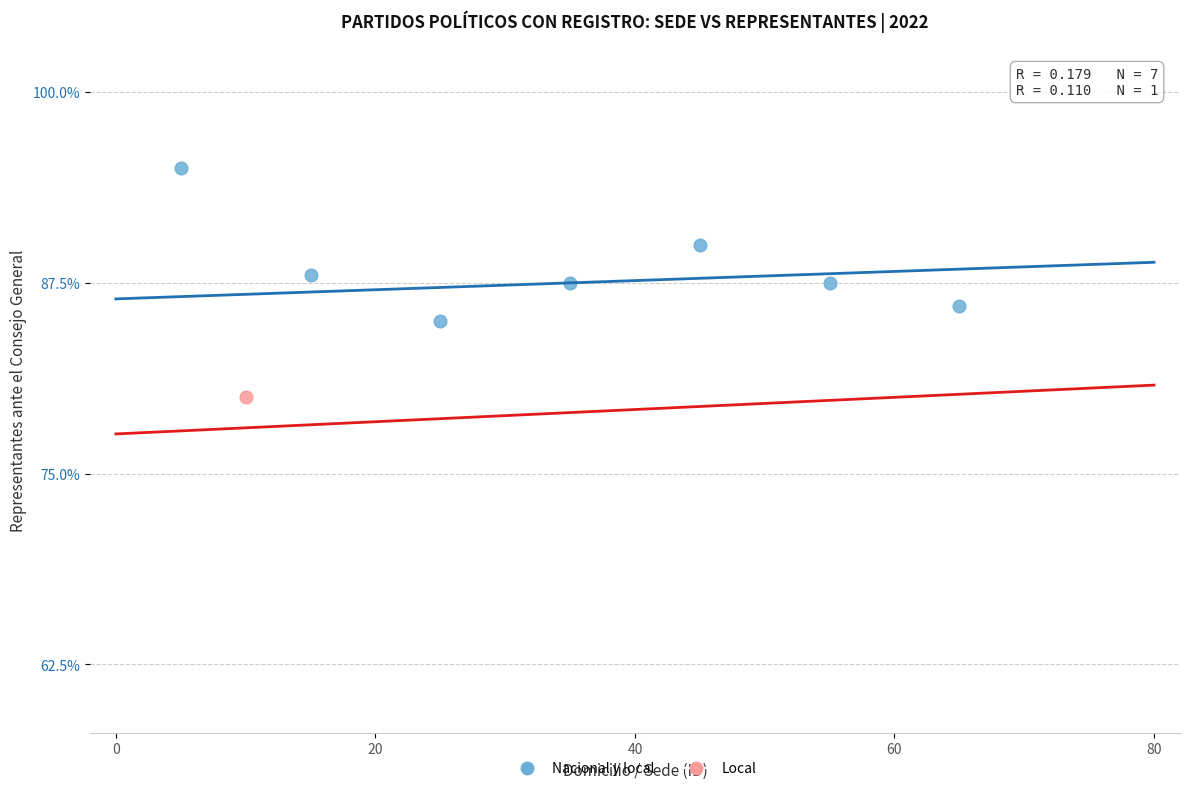

What are all the series names shown in the legend?

Nacional y local, Local